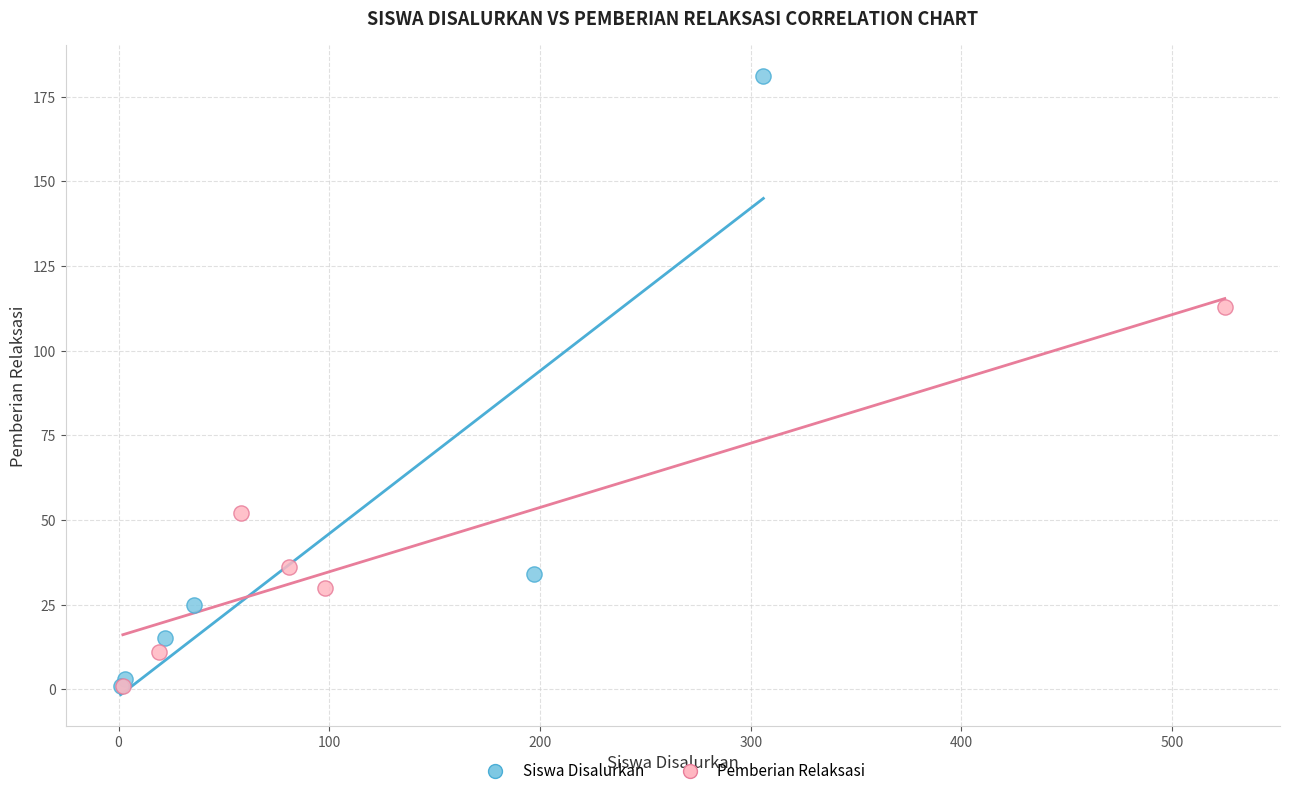

Which series has the largest Y range (max minus min)?

Siswa Disalurkan